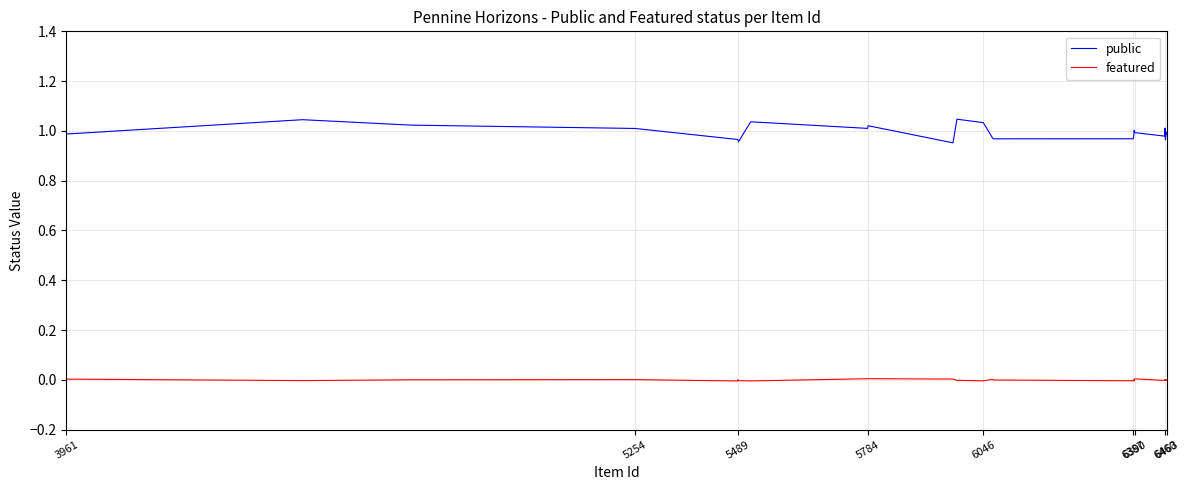

List the series in order of their peak value, highest first.

public, featured